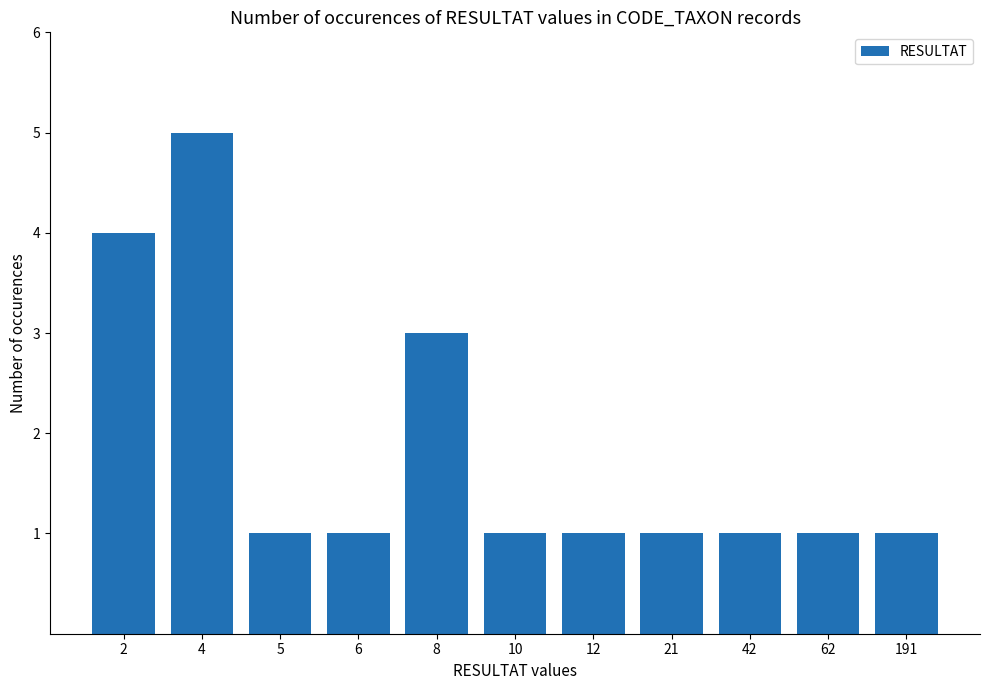

Reading left to right, list all the values displayed in this chart.

4	5	1	1	3	1	1	1	1	1	1